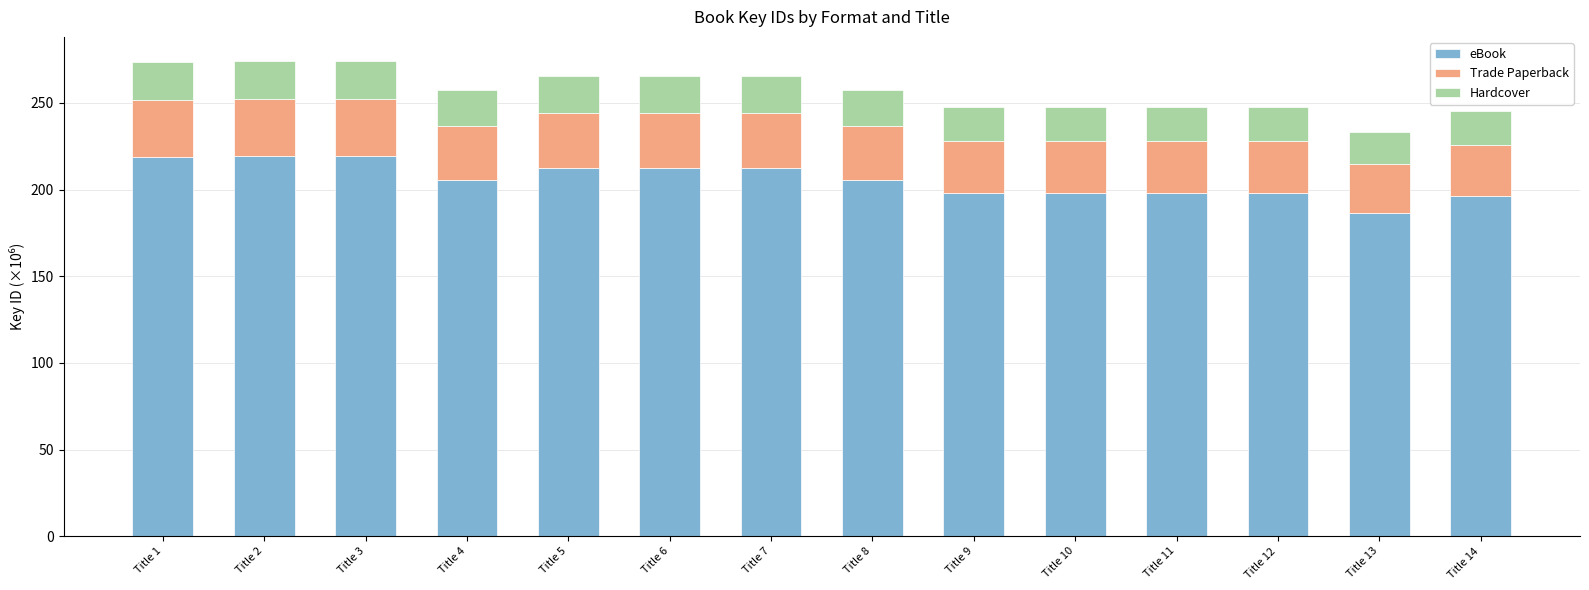

Which category has the lowest value in the eBook series?

Title 13